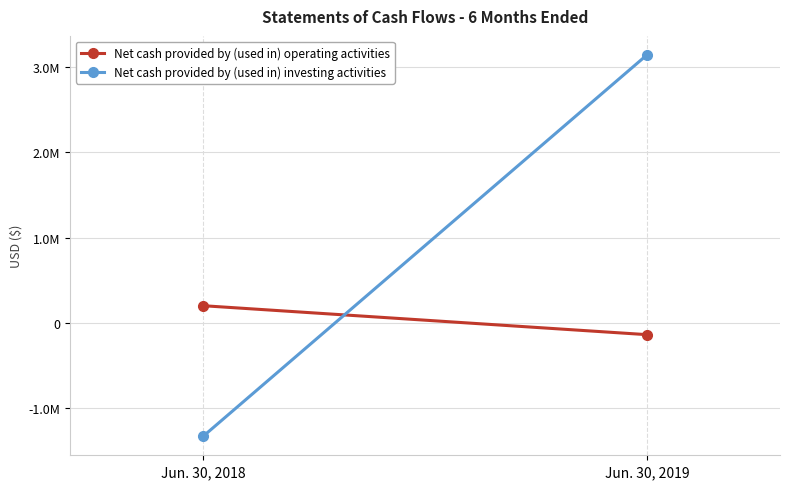

How many lines are shown in the chart?

2